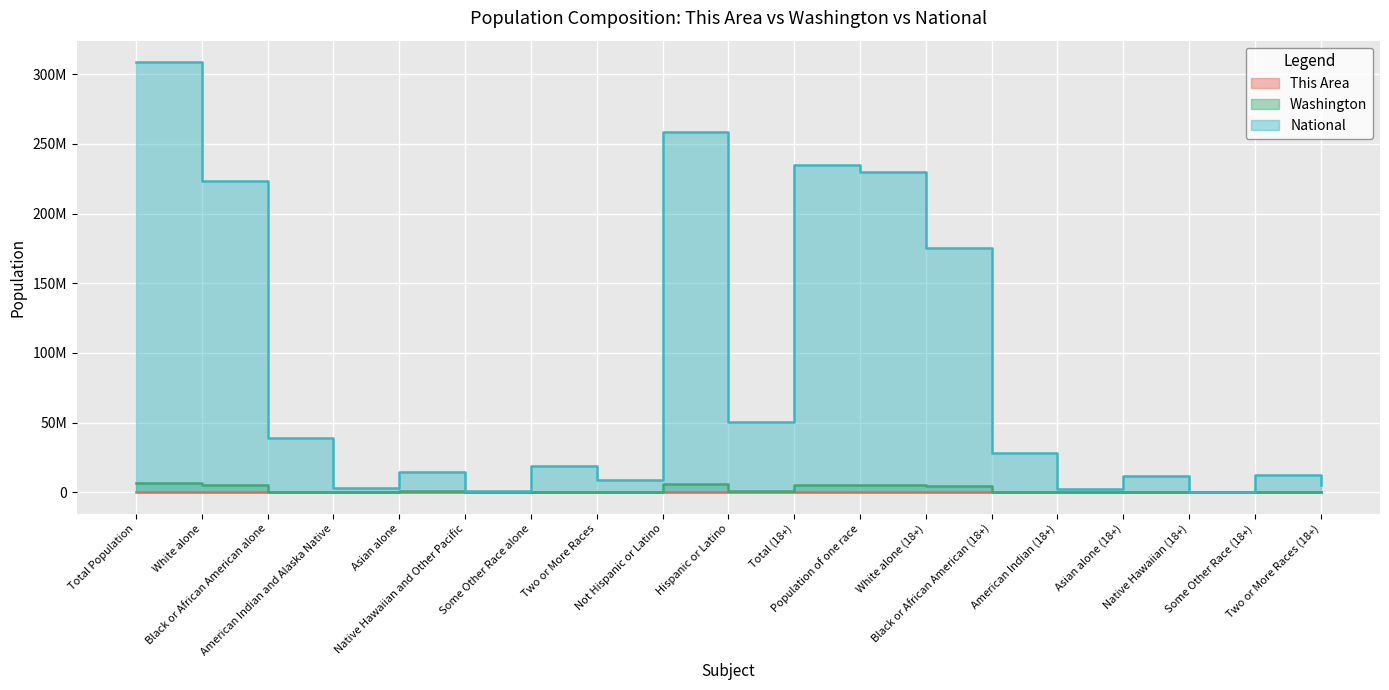

Reading left to right, extract all data points from this chart.

This Area: 72453	57484	236	700	588	100	11355	1990	53740	18713	54390	53297	45265	158	509	440	74	6851	1093
Washington: 6724540	5196362	240042	103869	481067	40475	349799	312926	5968750	755790	5143186	4984202	4113056	174258	73523	377550	27608	218207	158984
National: 308745538	223553265	38929319	2932248	14674252	540013	19107368	9009073	258267944	50477594	234564071	229723394	175134916	28088003	2043876	11422616	382409	12651574	4840677